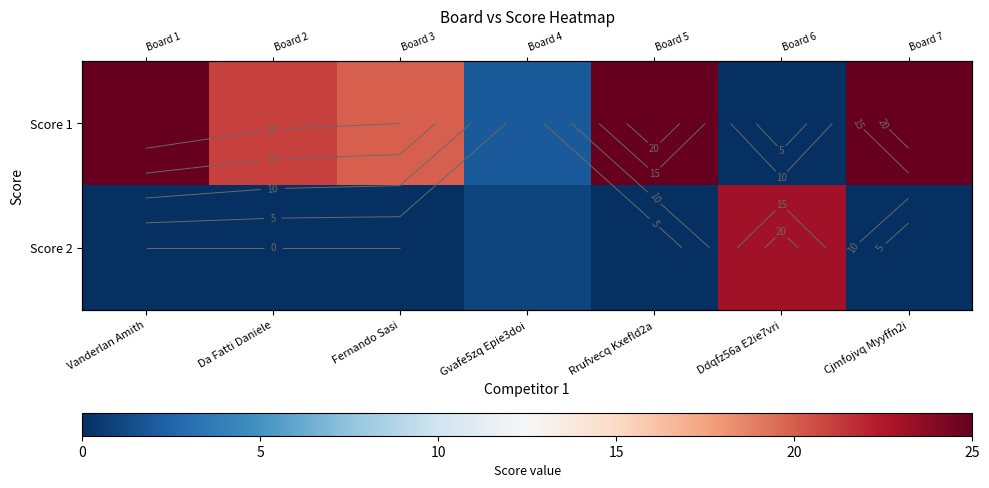

Which category has the lowest value in the Score 1 series?

Ddqfz56a E2ie7vri